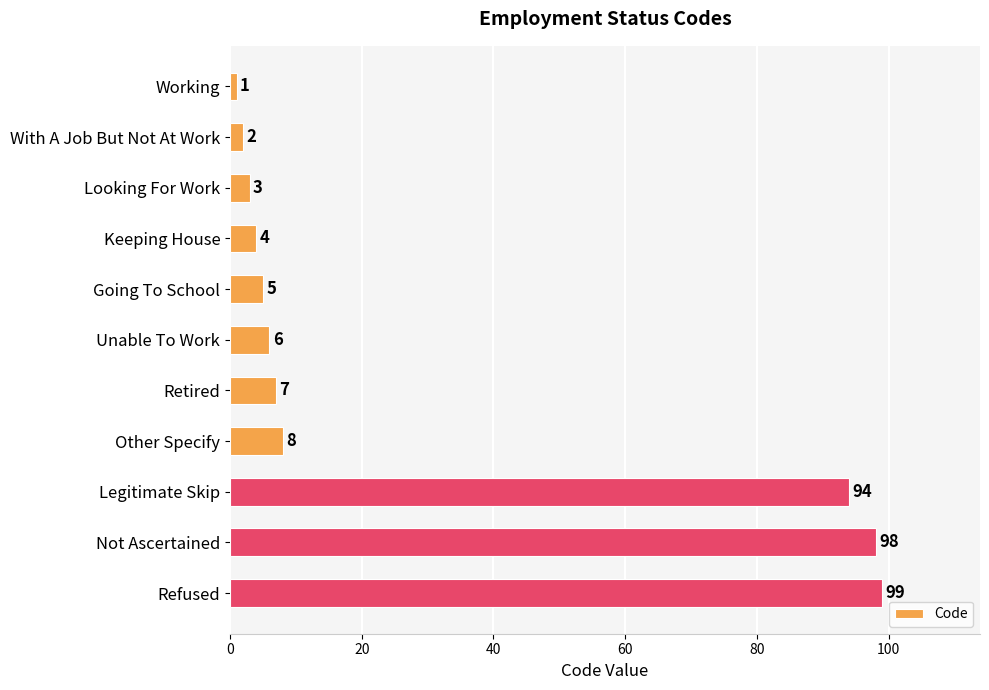

What is the difference between the maximum and minimum values?

98